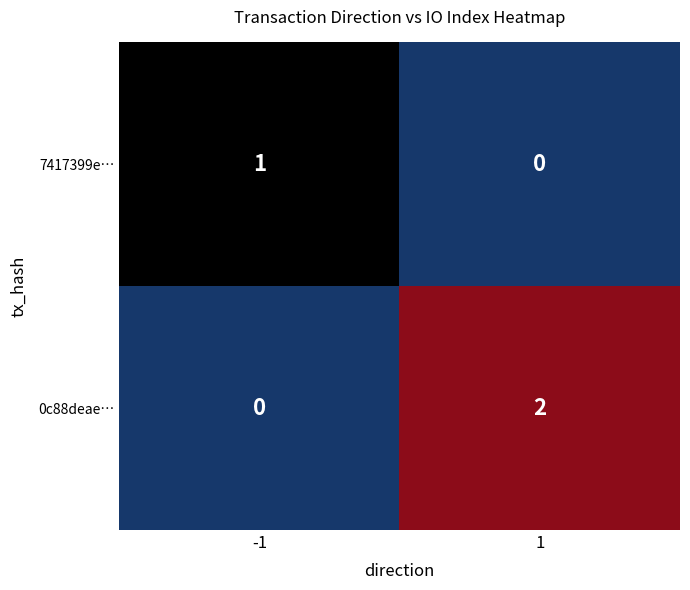

Which series has the largest range (max minus min)?

0c88deae…